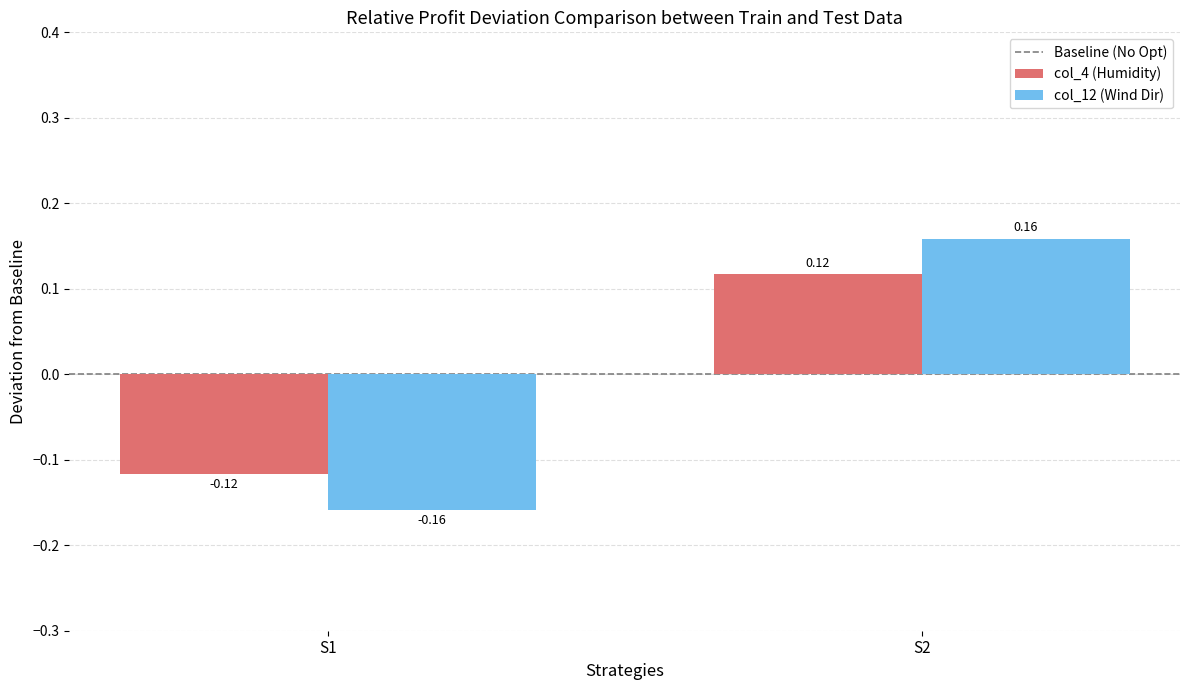

At which category is the sum across all series the highest?

S2